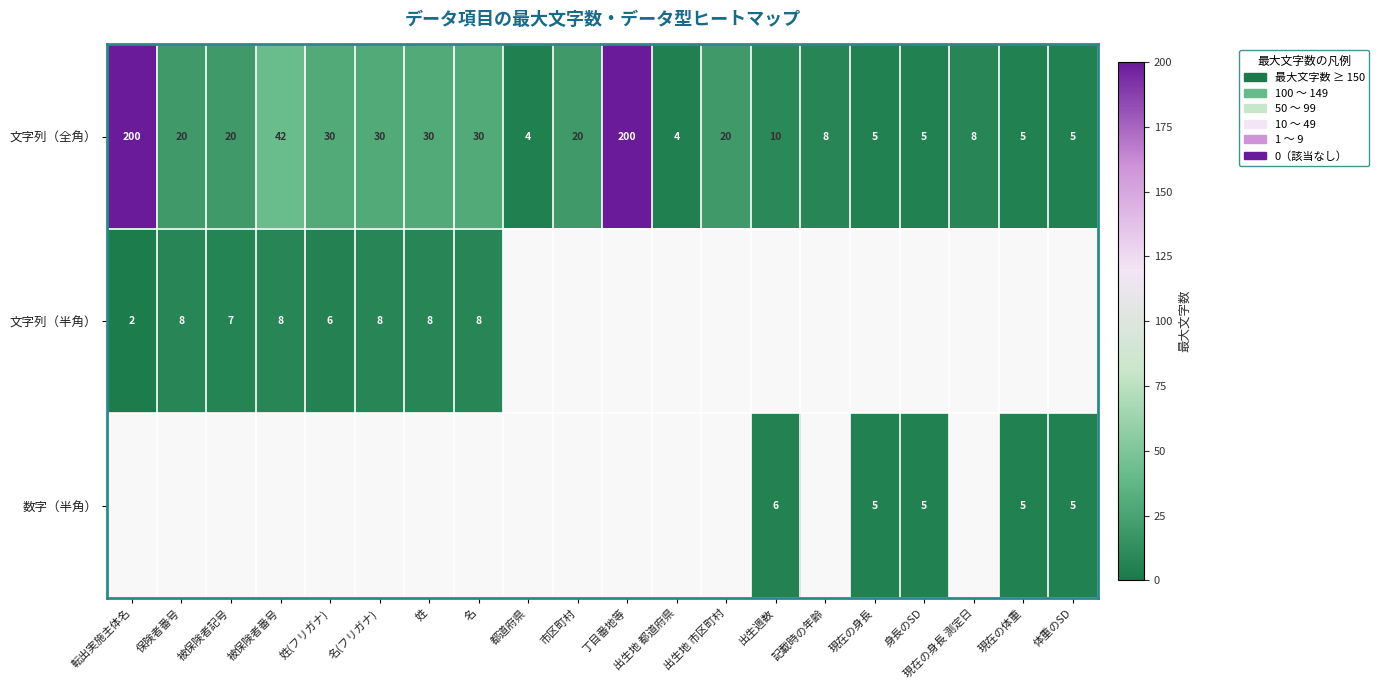

True or false: 文字列（全角） has a value of 5 at 体重のSD.

True